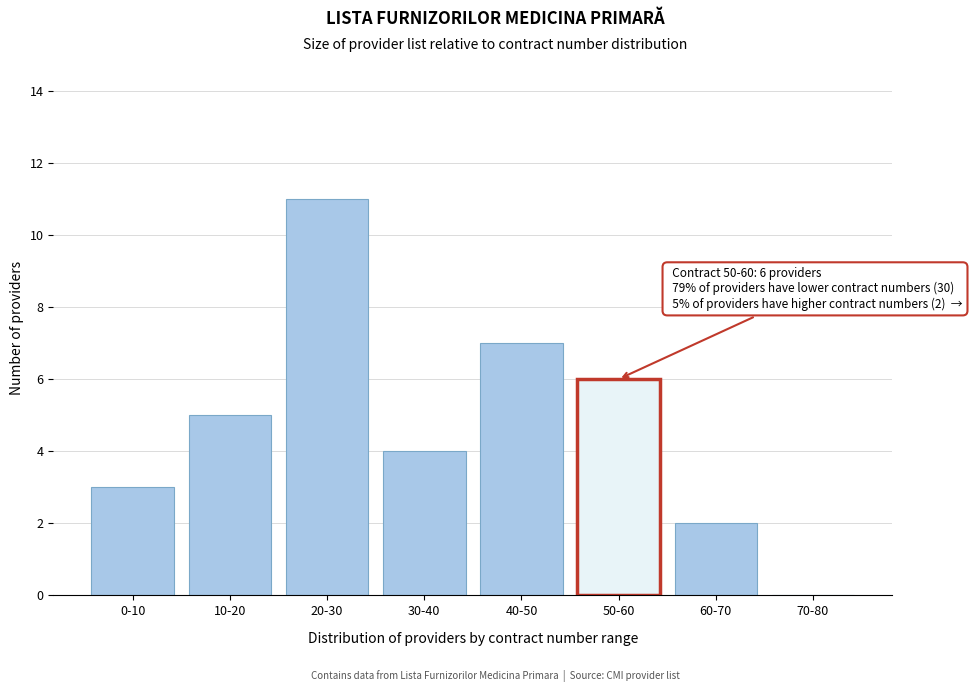

Reading left to right, extract all data points from this chart.

0-10=3	10-20=5	20-30=11	30-40=4	40-50=7	50-60=6	60-70=2	70-80=0